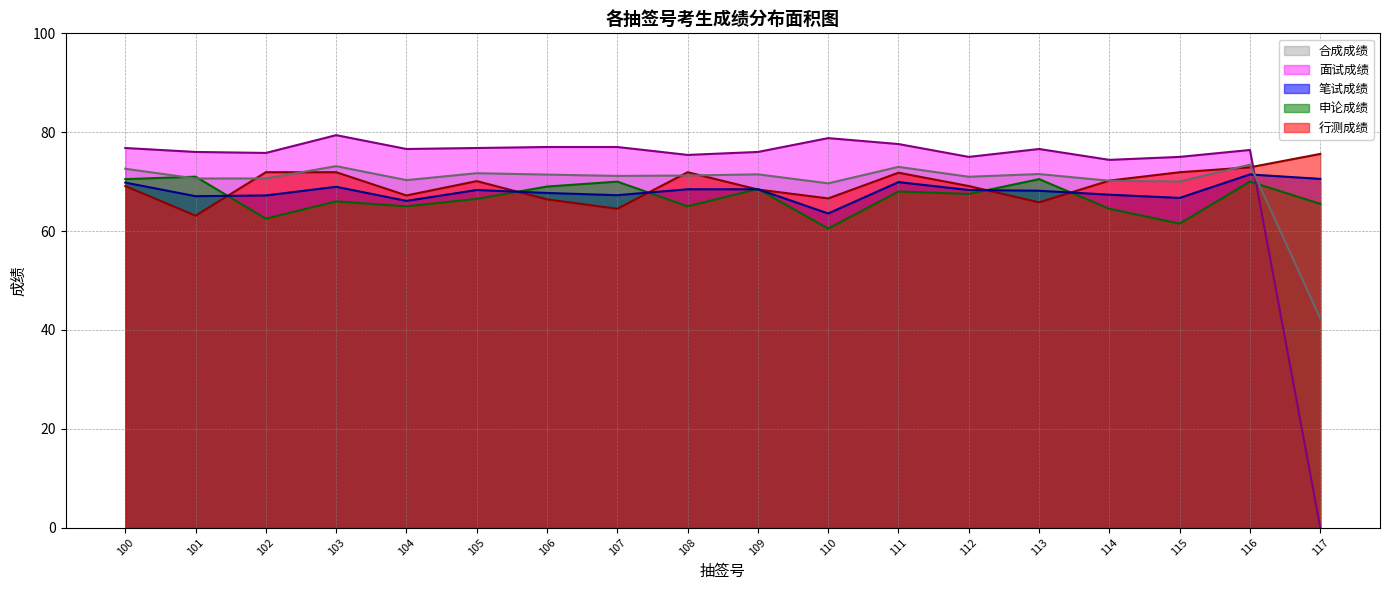

What is the average value of the 申论成绩 series?

66.8